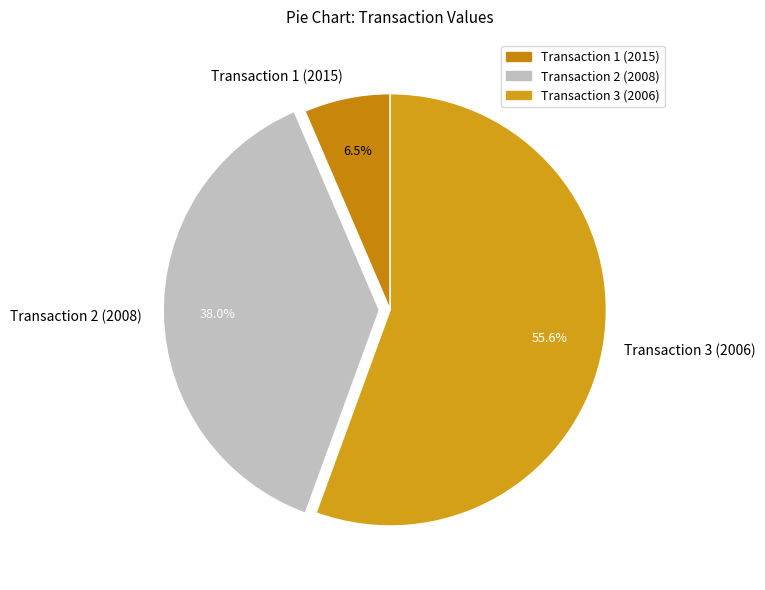

Rank the categories by value from lowest to highest.

Transaction 1 (2015), Transaction 2 (2008), Transaction 3 (2006)